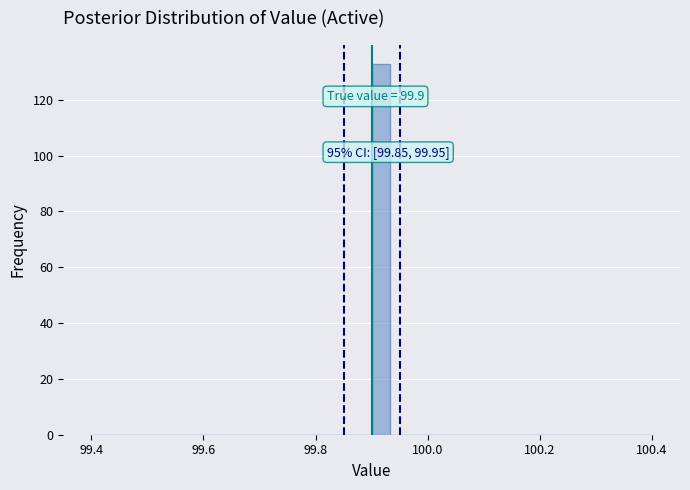

Around what value on the x-axis is the tallest bar? Give the approximate position of its centre, as read against the axis.

99.92